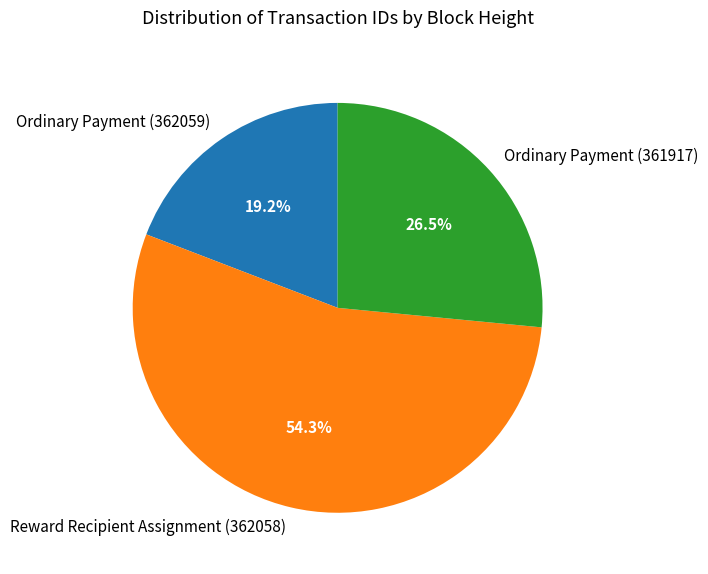

Rank the categories by value from highest to lowest.

Reward Recipient Assignment (362058), Ordinary Payment (361917), Ordinary Payment (362059)